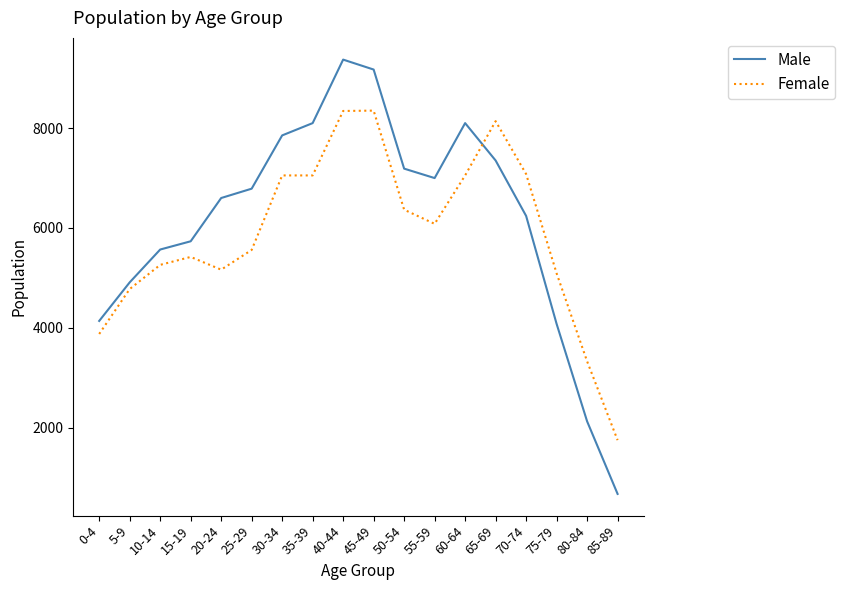

What is the smallest value displayed?

677